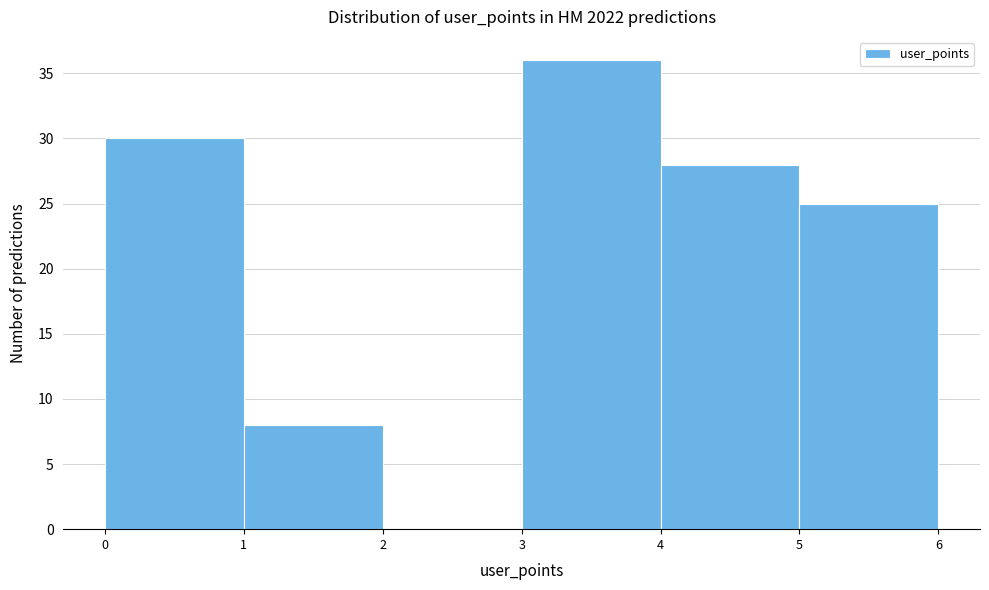

Reading left to right, list every bar in this chart as the range it spans on the x-axis followed by its height. The values are not printed on the chart, so give them approximately, as read against the axis.

0 to 1: 30
1 to 2: 8
2 to 3: 0
3 to 4: 36
4 to 5: 28
5 to 6: 25